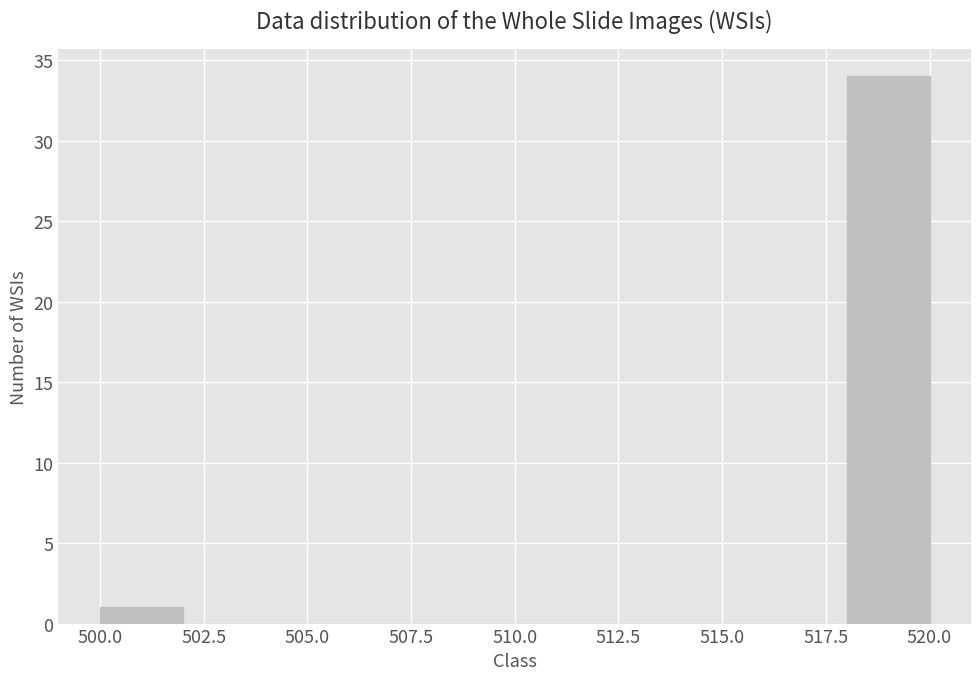

Reading left to right, transcribe this chart: for each bar, give the range it covers on the x-axis and its height. The values are not printed on the chart, so give them approximately, as read against the axis.

500 to 502: 1
502 to 504: 0
504 to 506: 0
506 to 508: 0
508 to 510: 0
510 to 512: 0
512 to 514: 0
514 to 516: 0
516 to 518: 0
518 to 520: 34